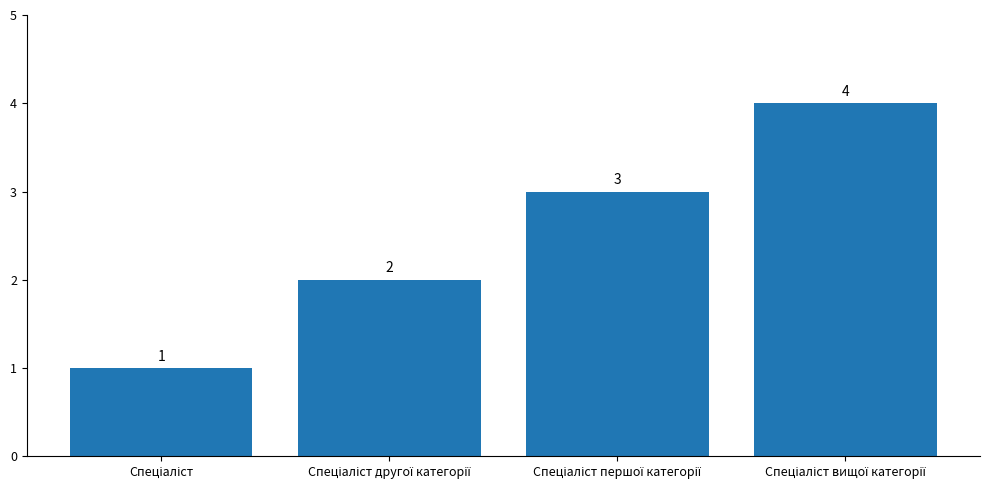

How many distinct data groups are displayed?

1